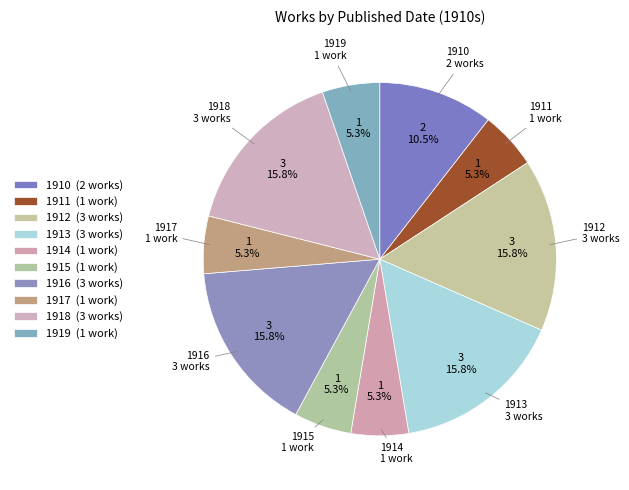

Approximately how many times larger is the value at 1919 compared to 1917?

1.0